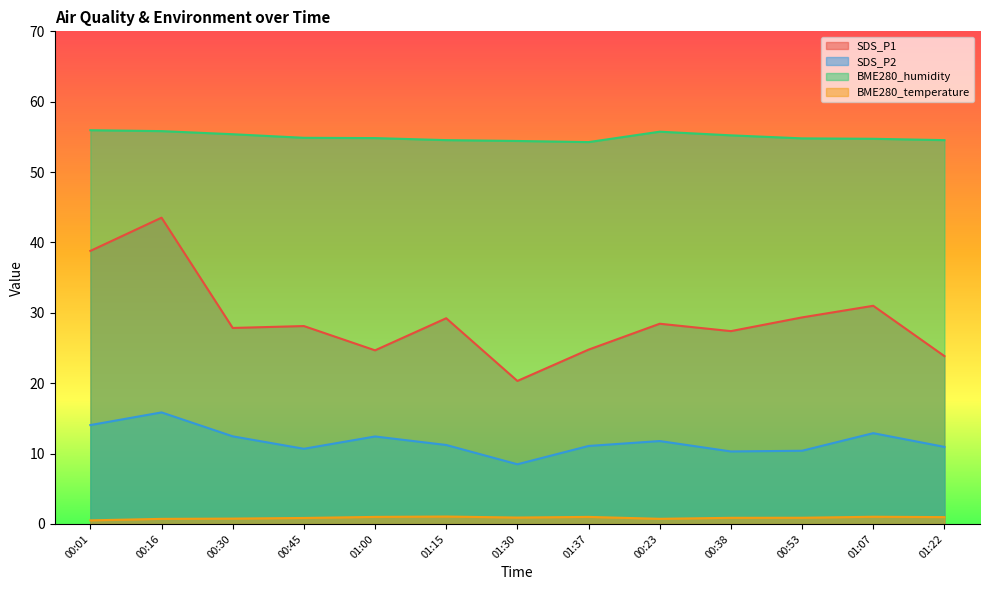

What is the average value of the BME280_humidity series?

55.0